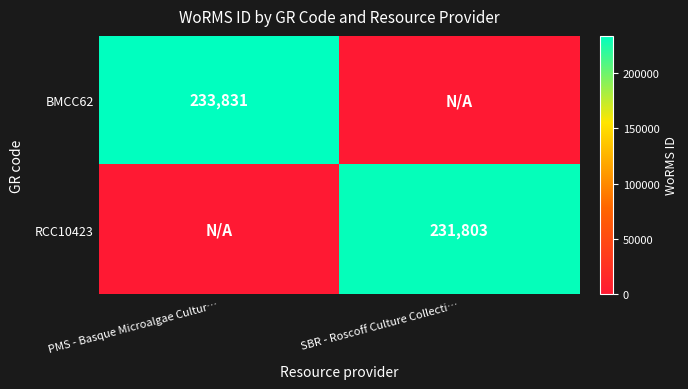

The value of BMCC62 at PMS - Basque Microalgae Cultur… is 233831. True or false?

True